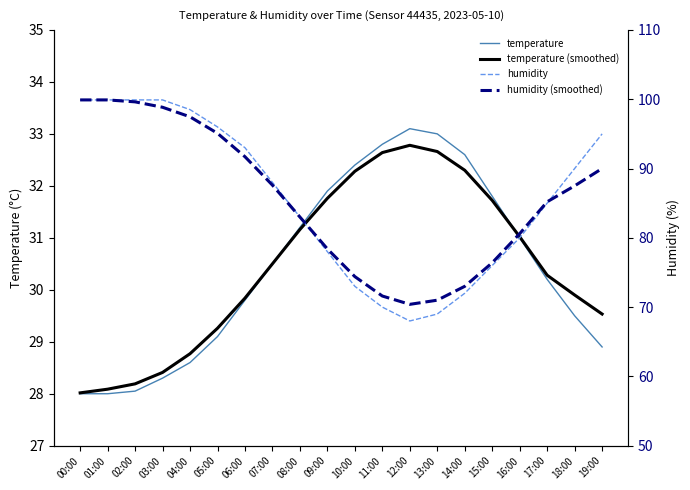

How many lines are shown in the chart?

4